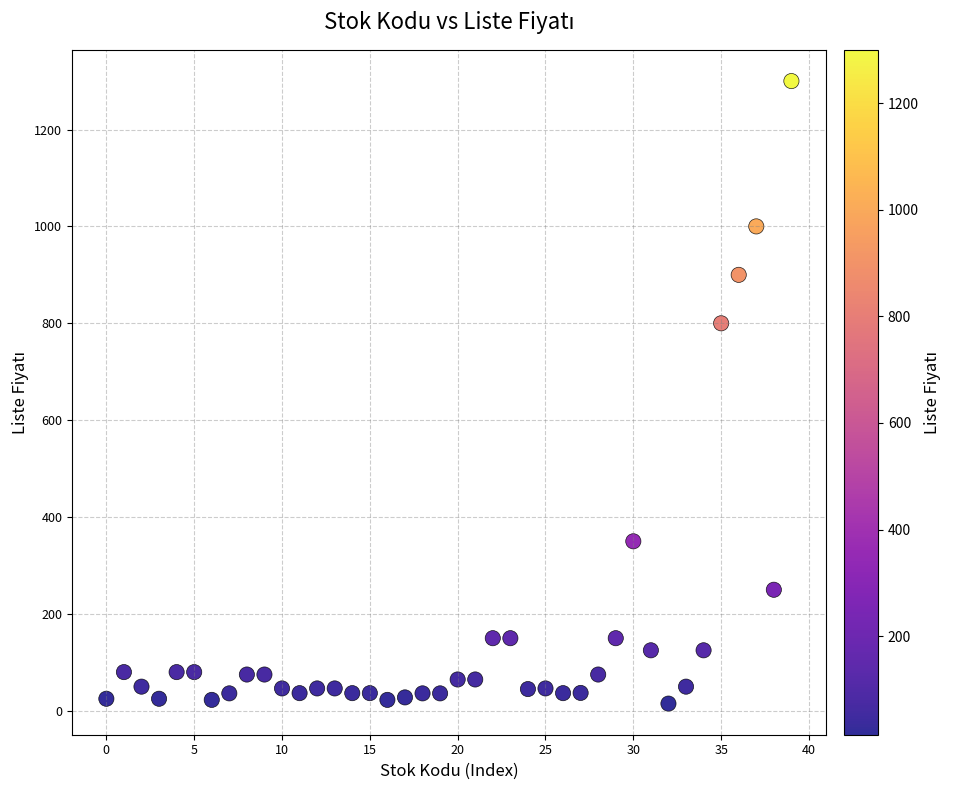

What is the range of Y values (max minus min)?

1285.0